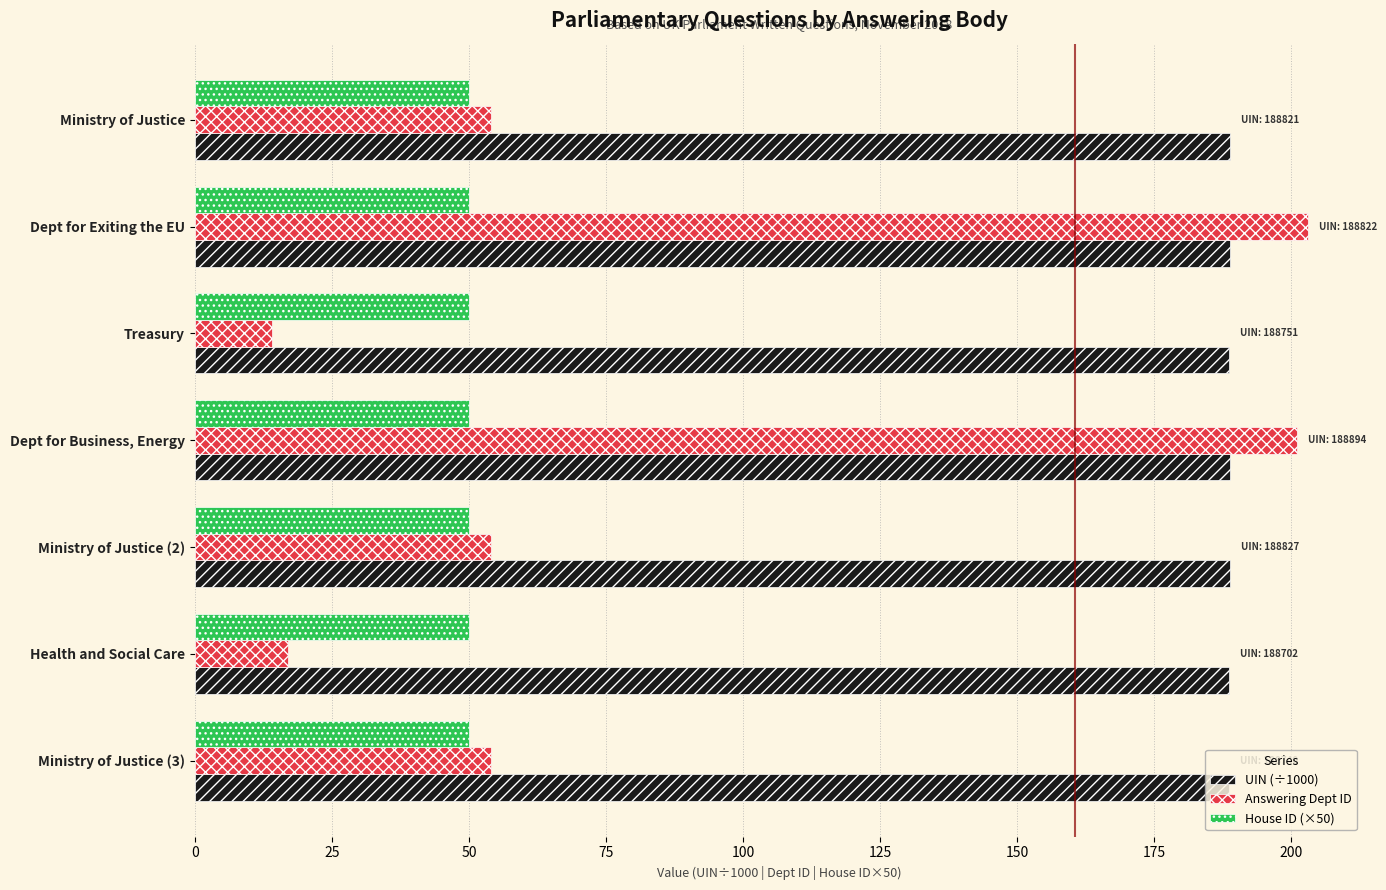

The value of UIN (÷1000) at Ministry of Justice (3) is 304.2. True or false?

False